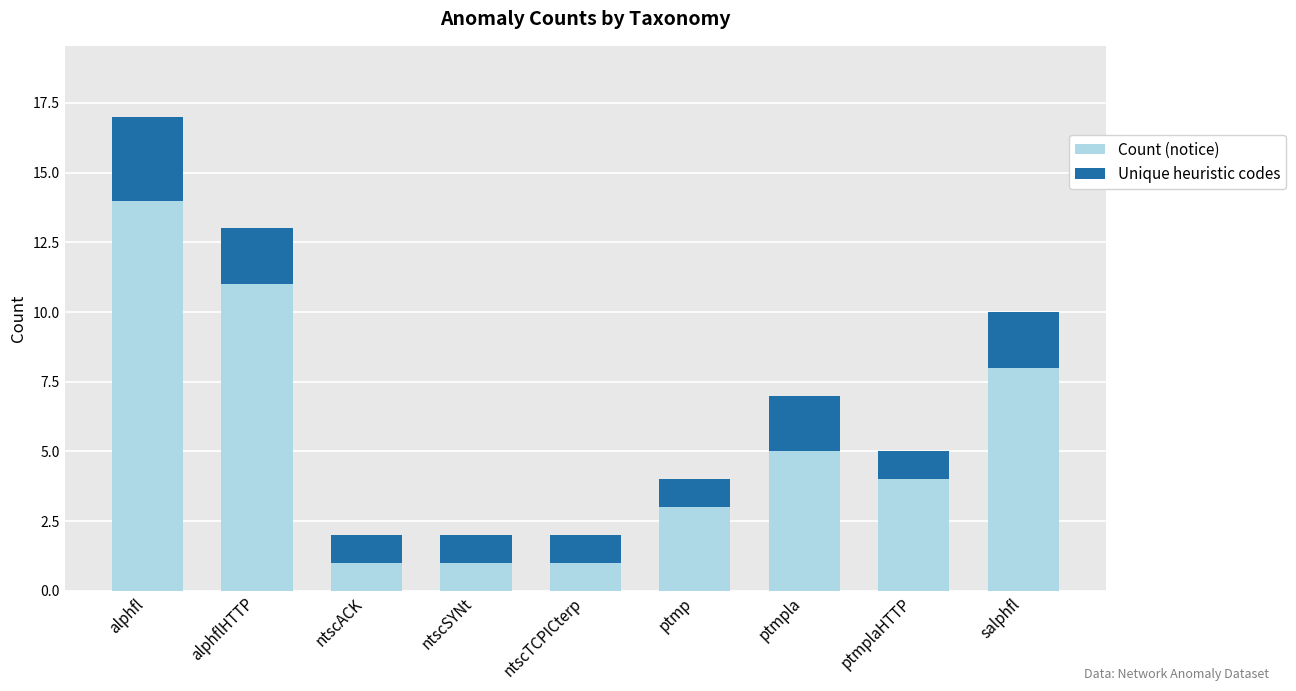

Which category has the highest value in the Count (notice) series?

alphfl